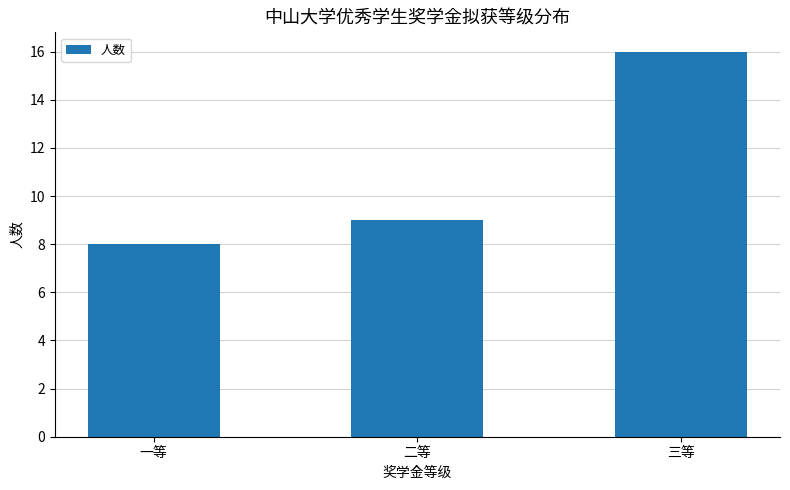

What is the smallest value displayed?

8